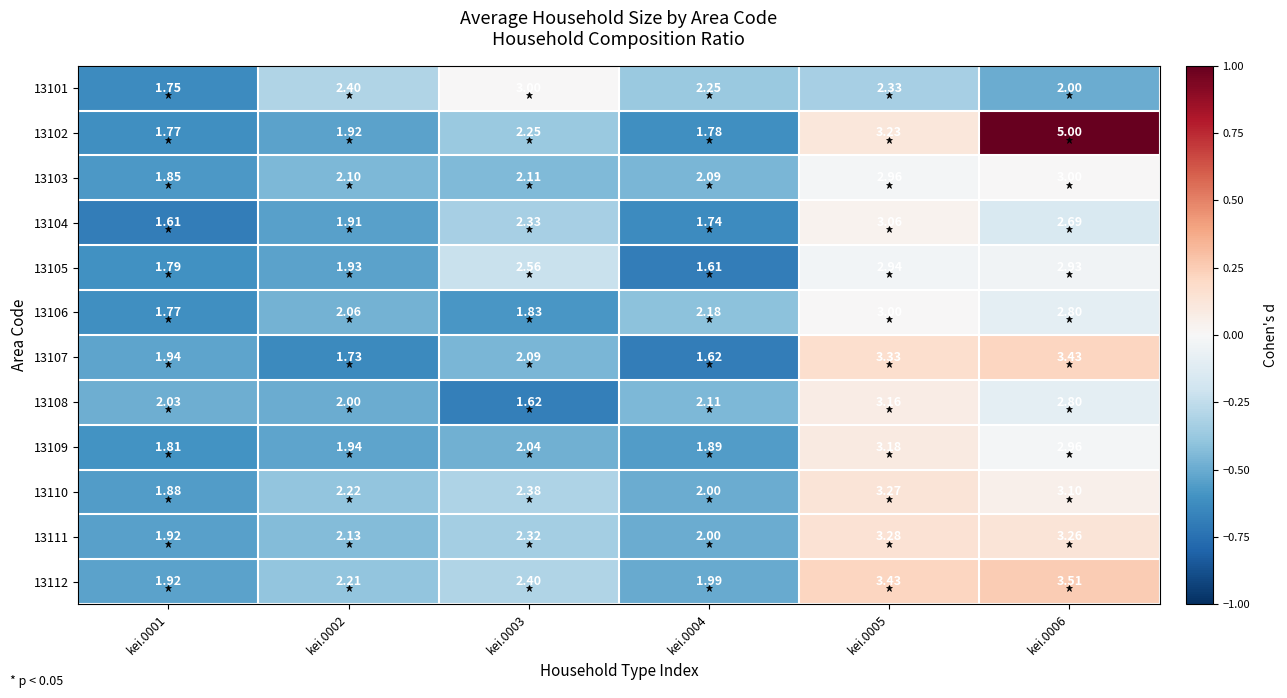

Is the value of 13107 at kei.0005 greater than the value of 13110 at kei.0006?

Yes